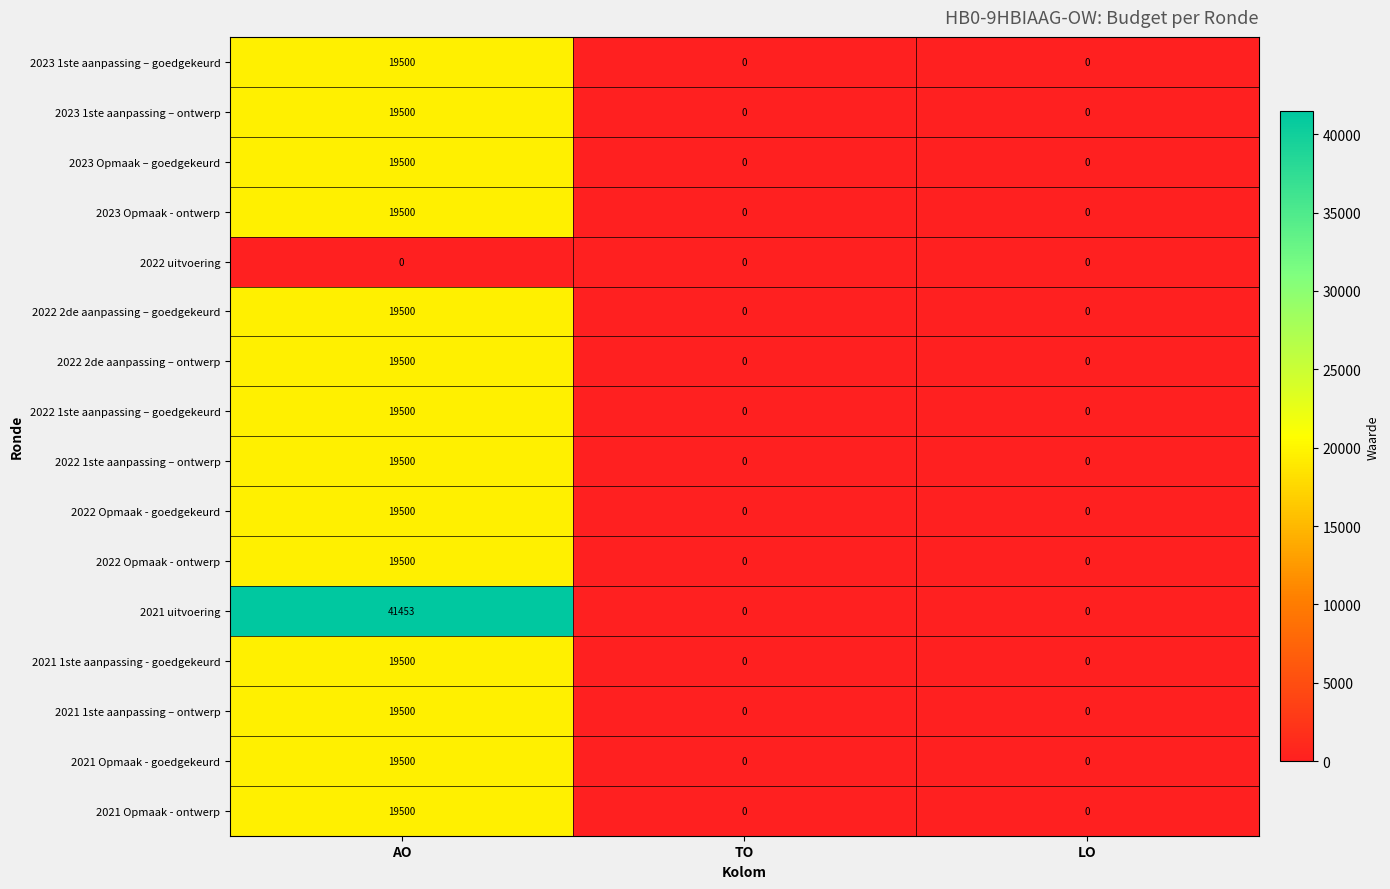

The value of 2021 1ste aanpassing – ontwerp at AO is 19500. True or false?

True